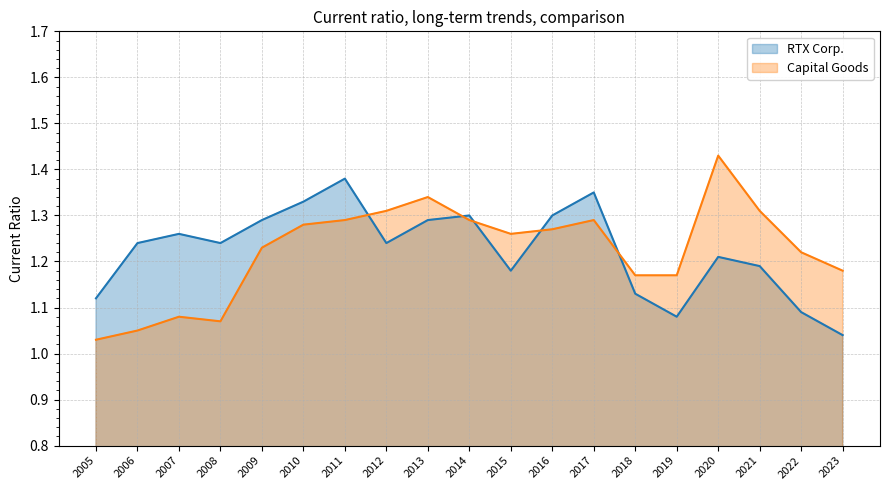

After their last crossing, which series has the higher values: Capital Goods or RTX Corp.?

Capital Goods